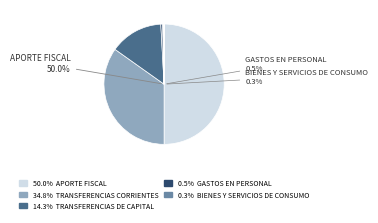

Is it true that TRANSFERENCIAS DE CAPITAL is 1% of the pie?

False